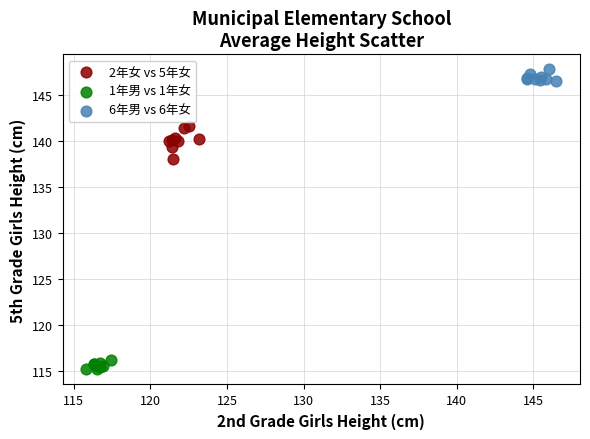

Which series contains the lowest Y value?

1年男 vs 1年女